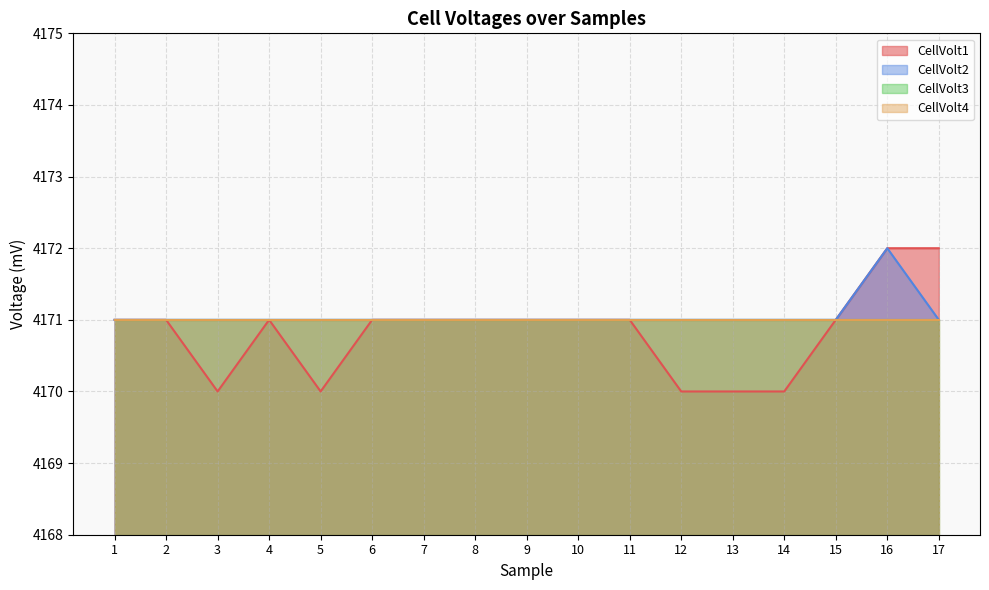

The value of CellVolt2 at 13 is 4171. True or false?

True